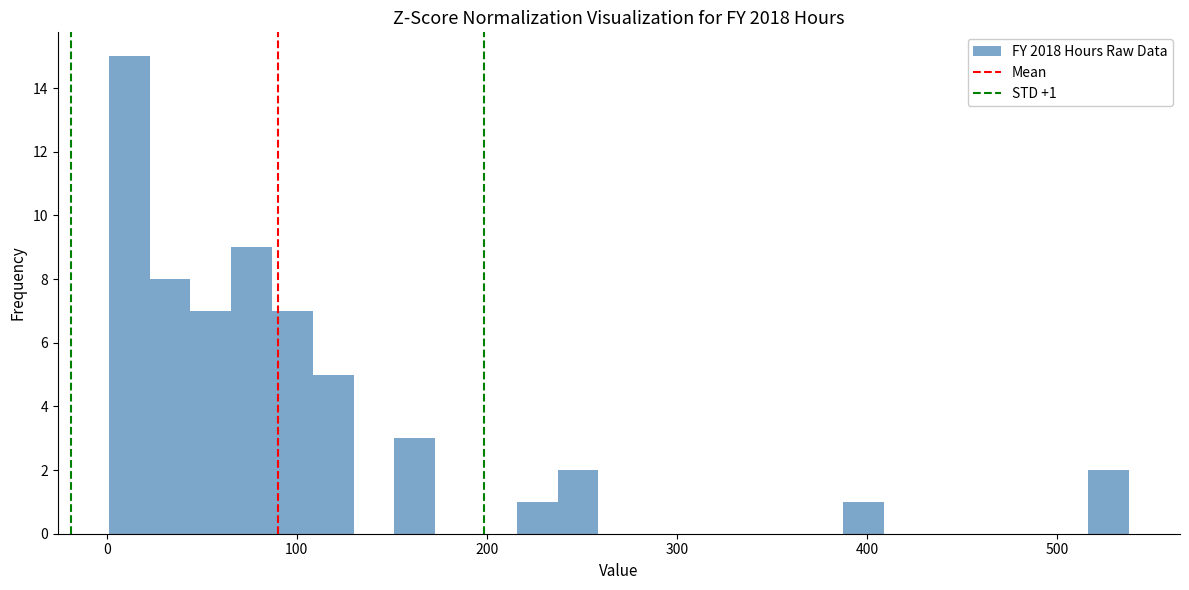

Around what value on the x-axis is the tallest bar? Give the approximate position of its centre, as read against the axis.

10